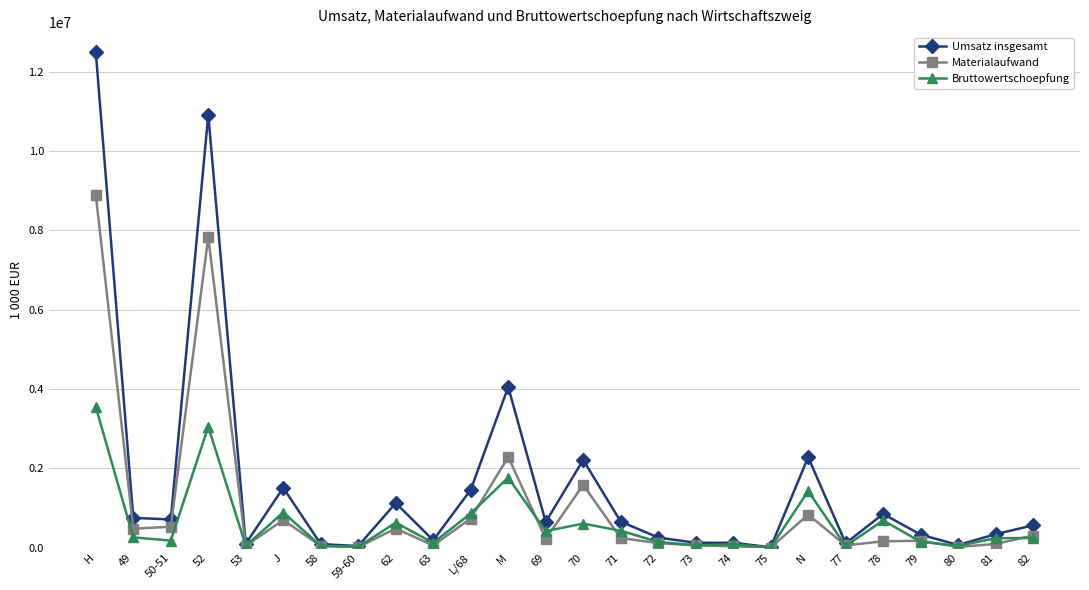

The Bruttowertschoepfung series shows 6377253 at H. True or false?

False